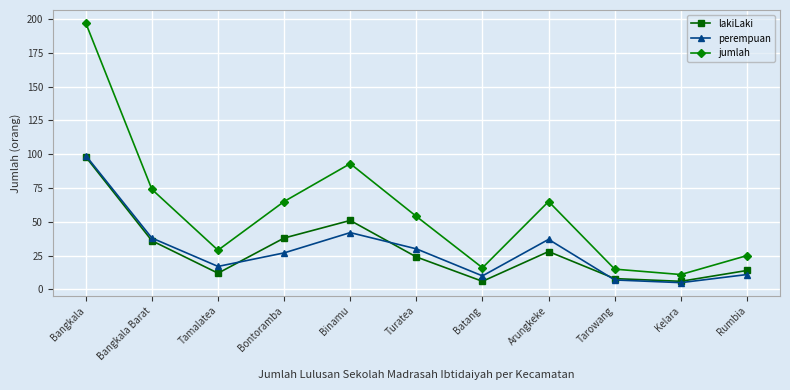

True or false: lakiLaki and jumlah intersect in this chart.

False